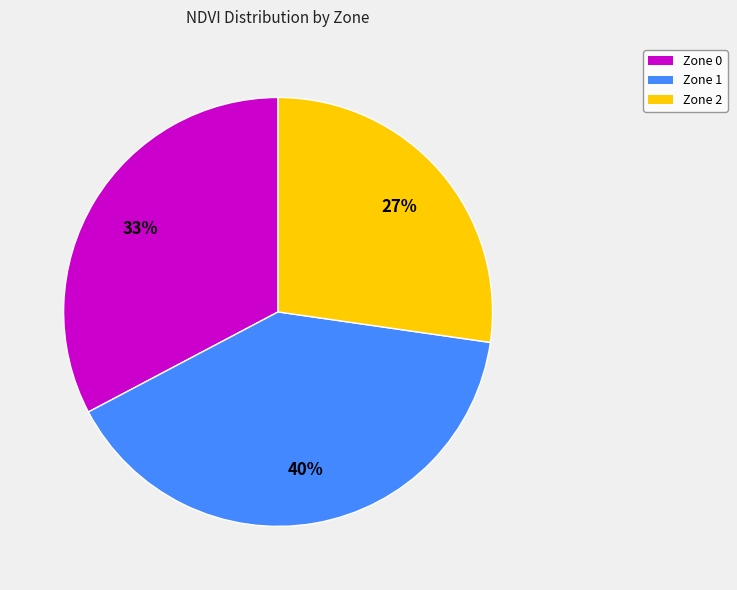

To the nearest percent, what percentage of the pie is Zone 1?

40%